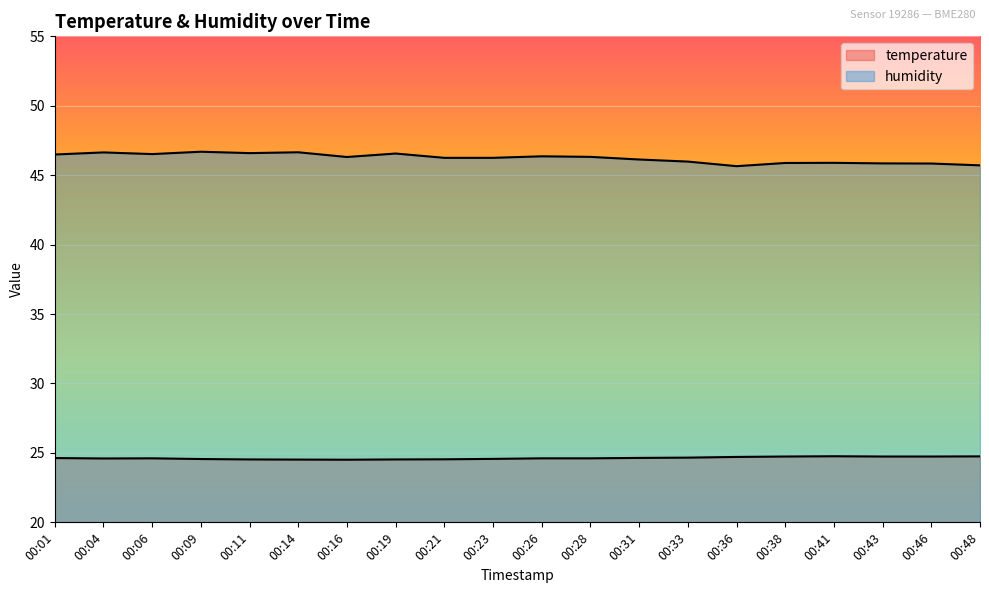

Which series has the largest total across all categories?

humidity